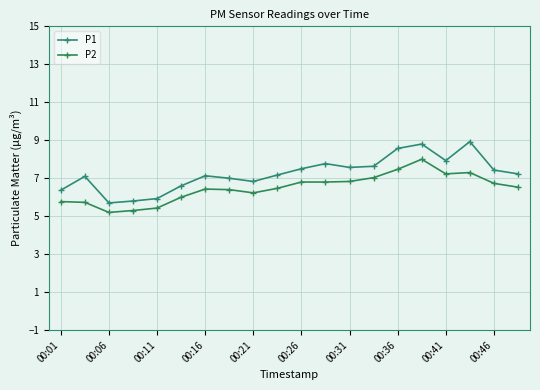

Is this an area chart (filled region under the line)?

No